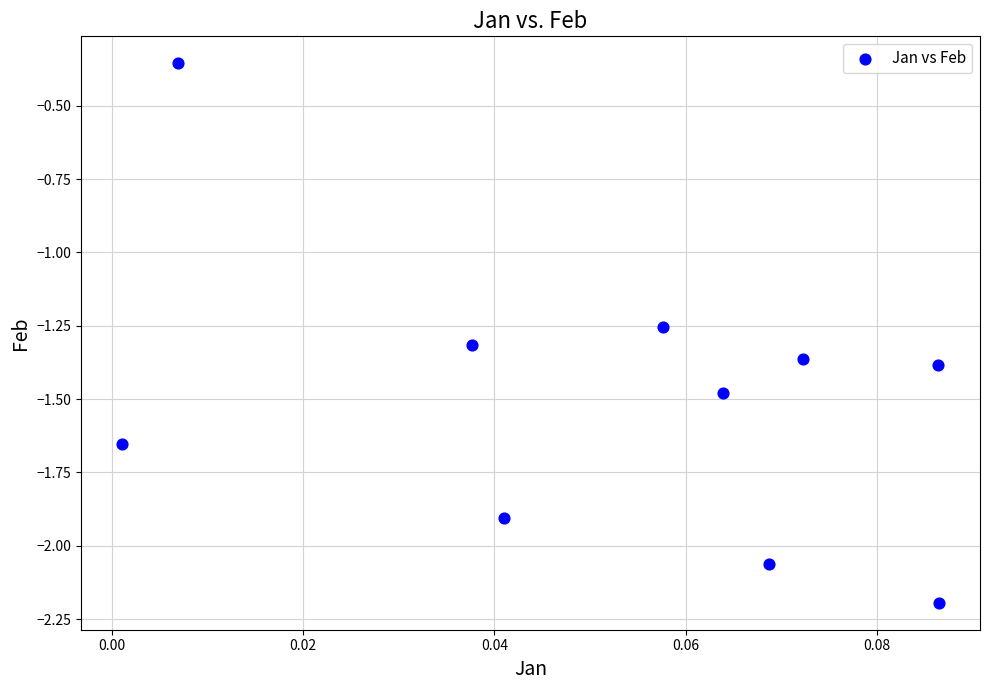

What is the range of Y values (max minus min)?

1.8